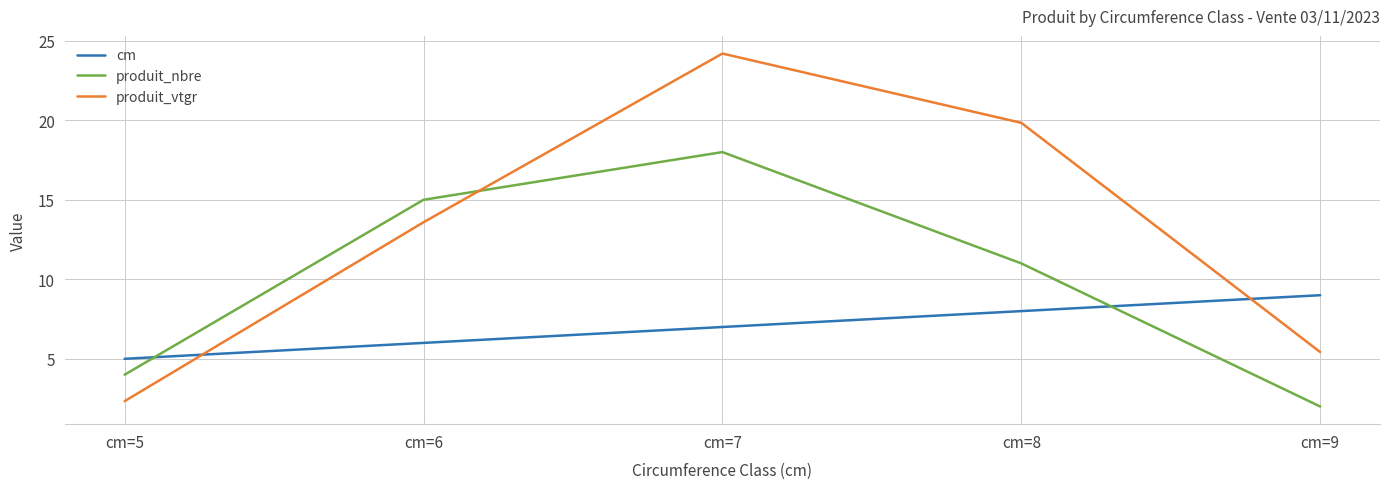

Where is produit_vtgr nearest to the value 13?

cm=6